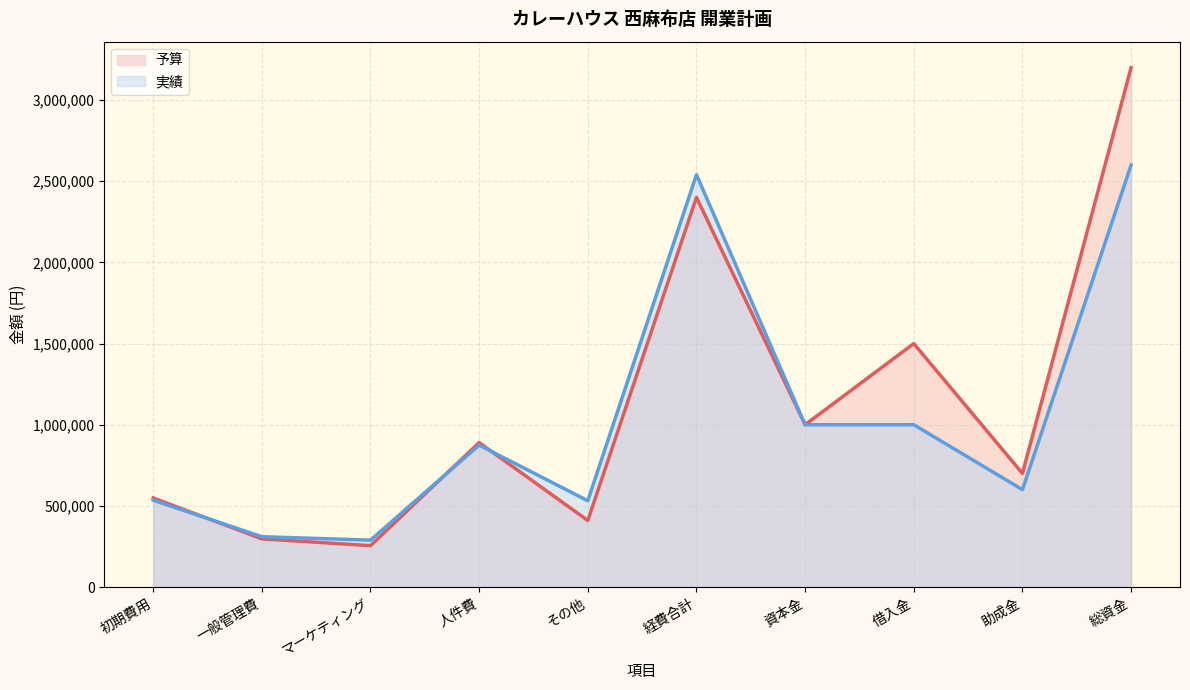

What is the difference between the 予算 values at 助成金 and 人件費?

190000